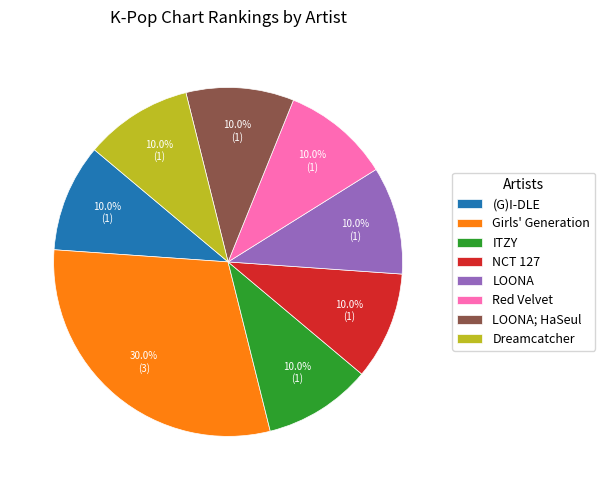

Is LOONA; HaSeul the majority of the pie?

No